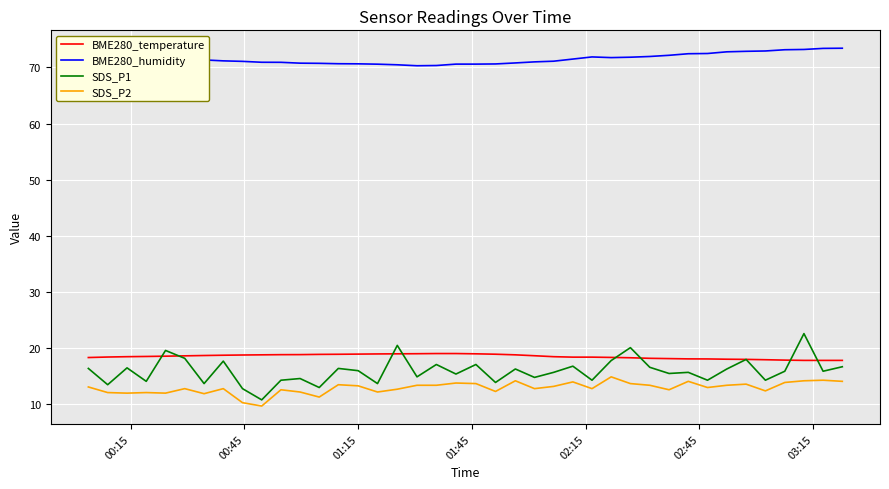

What is the highest value of the BME280_humidity series?

73.4